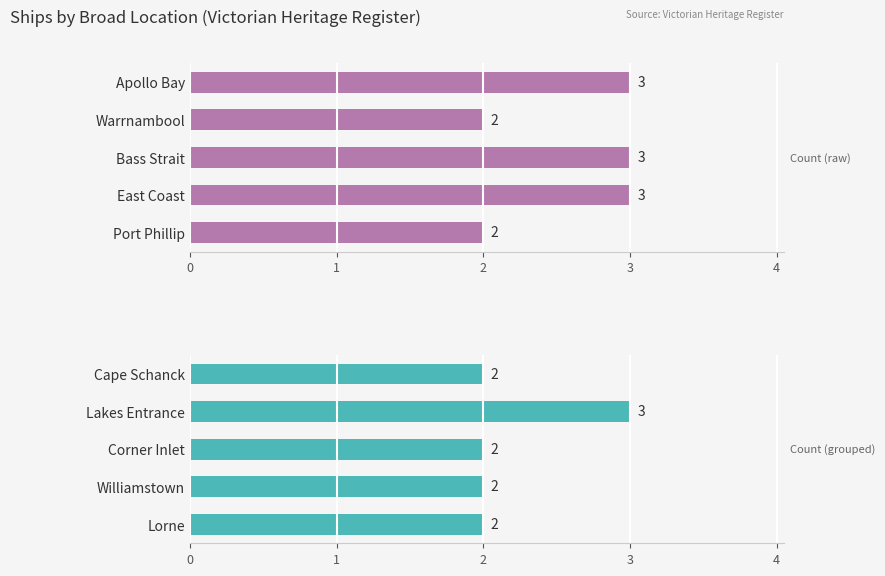

What is the smallest value displayed?

2